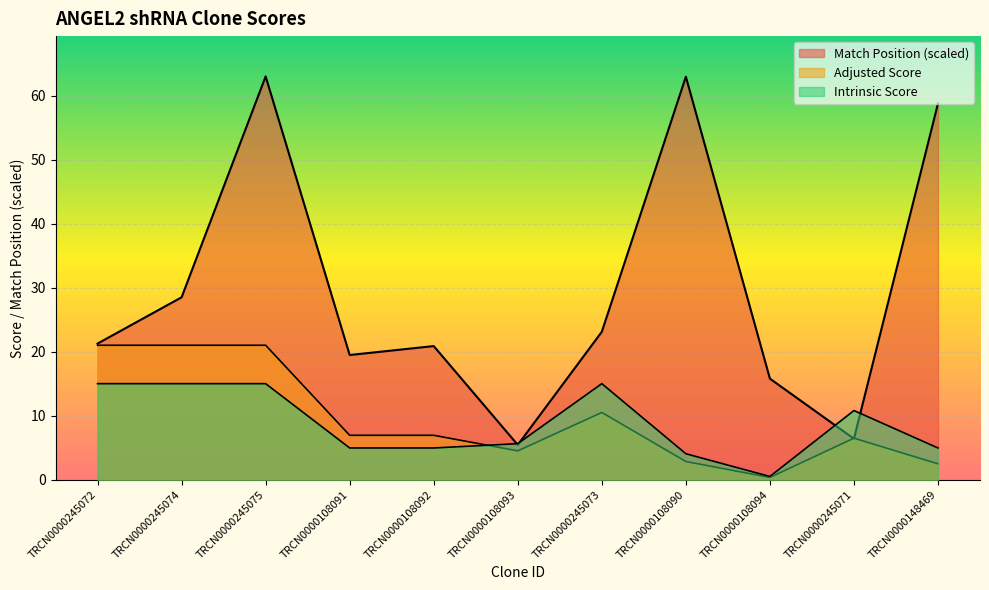

Reading left to right, list all the values displayed in this chart.

Match Position: TRCN0000245072=21.3	TRCN0000245074=28.5	TRCN0000245075=63.0	TRCN0000108091=19.5	TRCN0000108092=20.9	TRCN0000108093=5.4	TRCN0000245073=23.1	TRCN0000108090=63.0	TRCN0000108094=15.8	TRCN0000245071=6.4	TRCN0000148469=58.8
Adjusted Score: TRCN0000245072=21.0	TRCN0000245074=21.0	TRCN0000245075=21.0	TRCN0000108091=6.9	TRCN0000108092=6.9	TRCN0000108093=4.5	TRCN0000245073=10.5	TRCN0000108090=2.8	TRCN0000108094=0.3	TRCN0000245071=6.5	TRCN0000148469=2.5
Intrinsic Score: TRCN0000245072=15.0	TRCN0000245074=15.0	TRCN0000245075=15.0	TRCN0000108091=5.0	TRCN0000108092=5.0	TRCN0000108093=5.6	TRCN0000245073=15.0	TRCN0000108090=4.0	TRCN0000108094=0.5	TRCN0000245071=10.8	TRCN0000148469=5.0